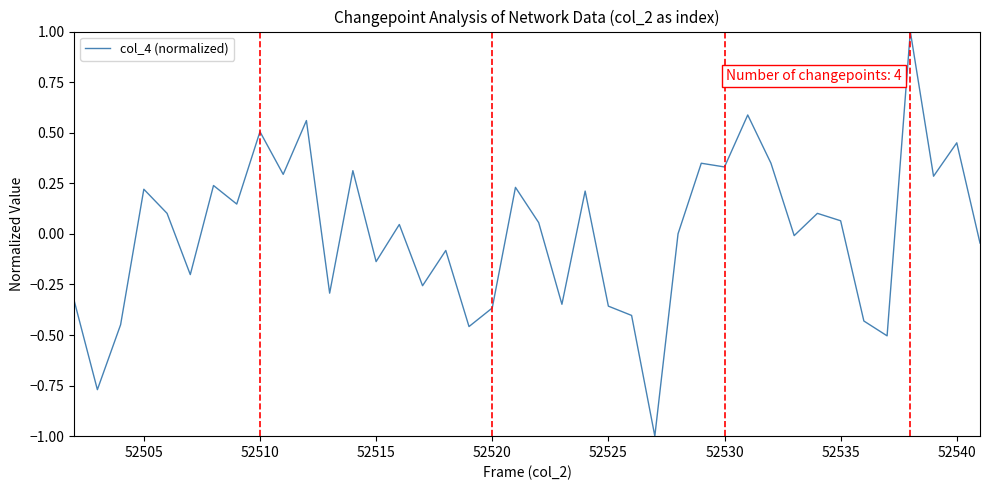

Count the number of categories in the chart.

40